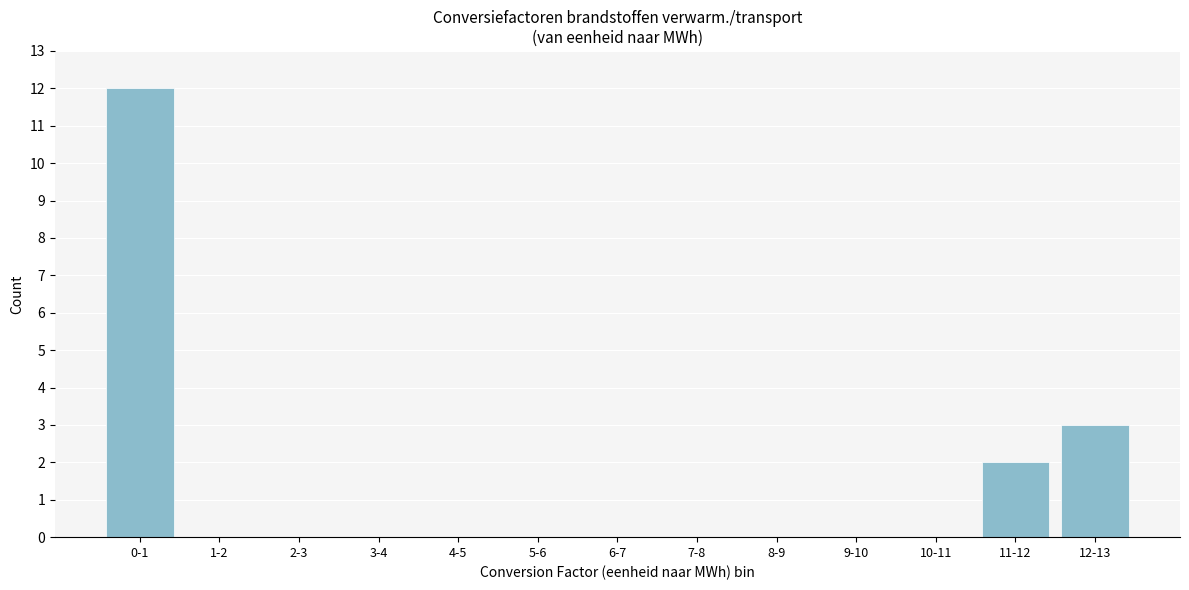

Reading left to right, transcribe all the data shown in this chart.

0-1=12	1-2=0	2-3=0	3-4=0	4-5=0	5-6=0	6-7=0	7-8=0	8-9=0	9-10=0	10-11=0	11-12=2	12-13=3